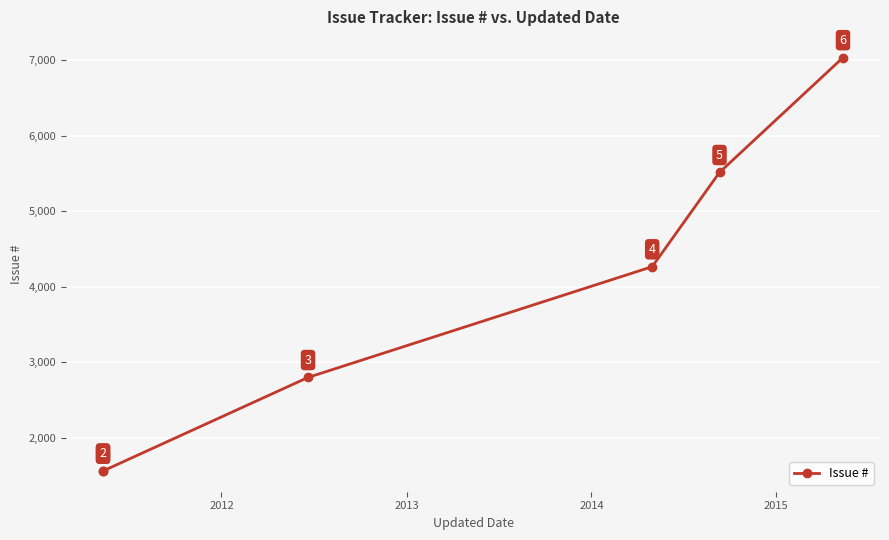

What is the value of the 5th point from the left?

5512